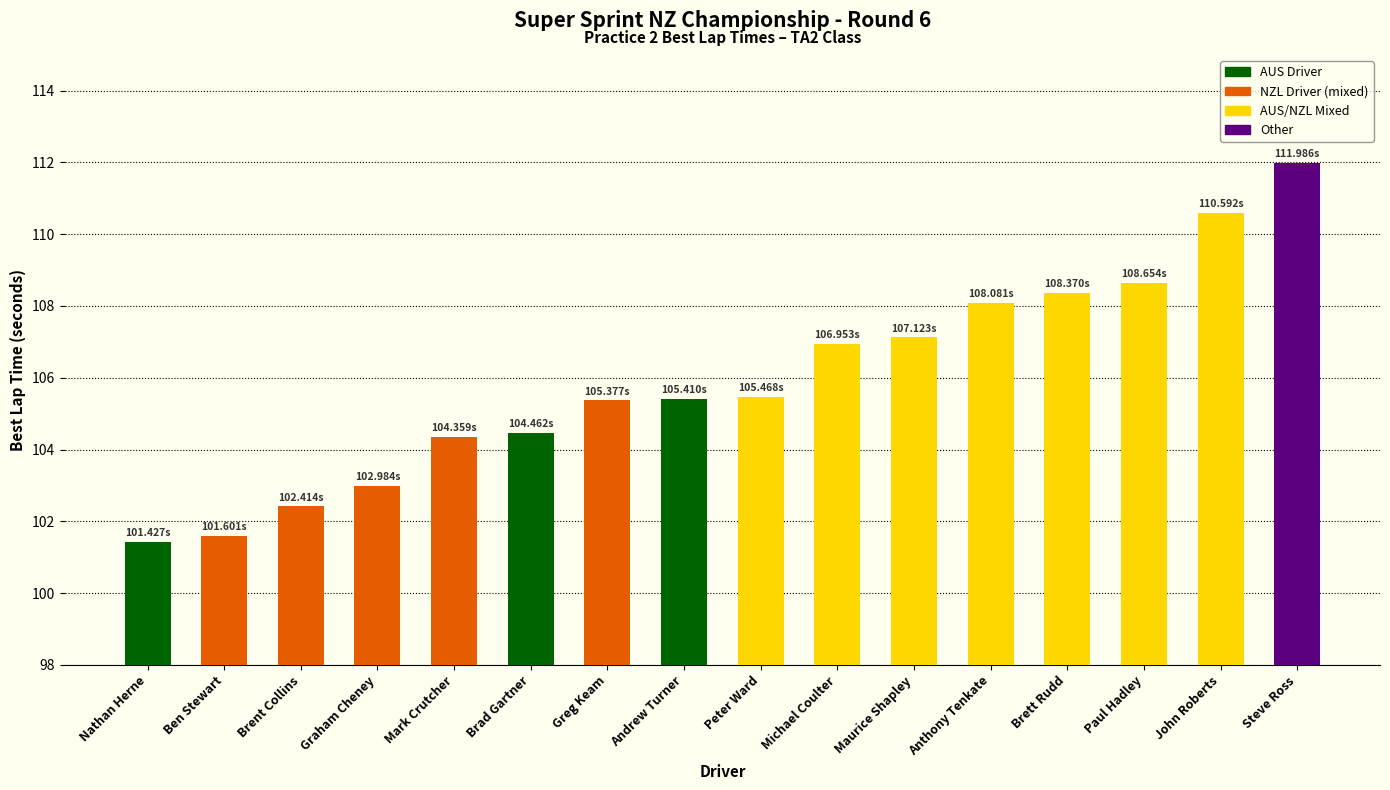

At which label does the data first exceed 105?

Greg Keam